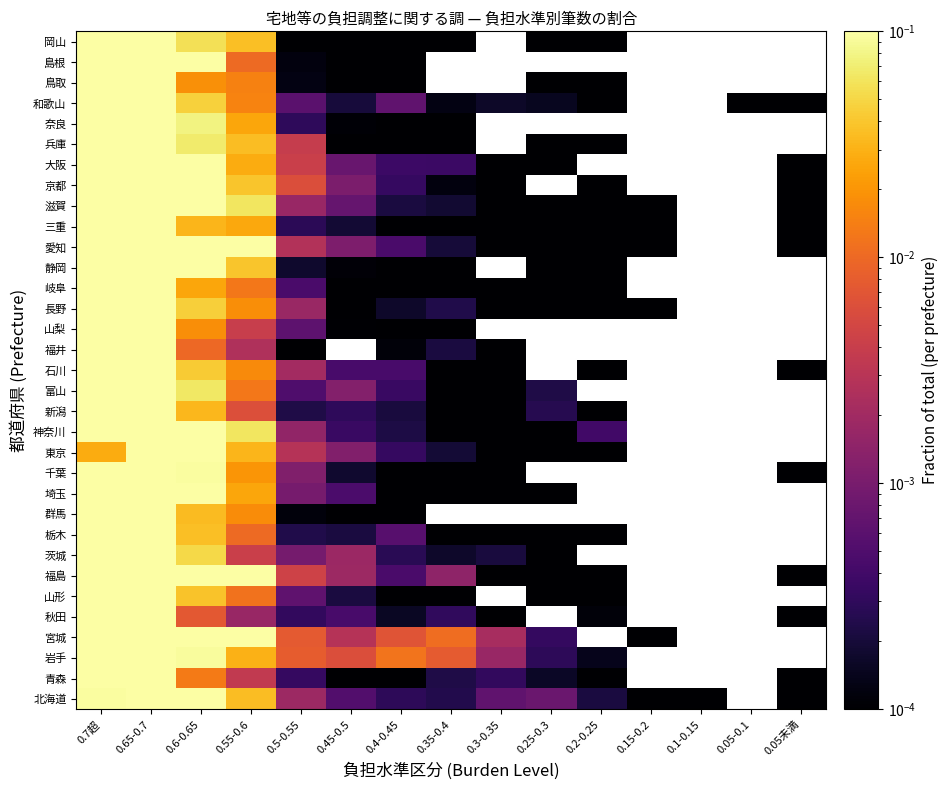

Which category has the highest value across all series?

0.7超